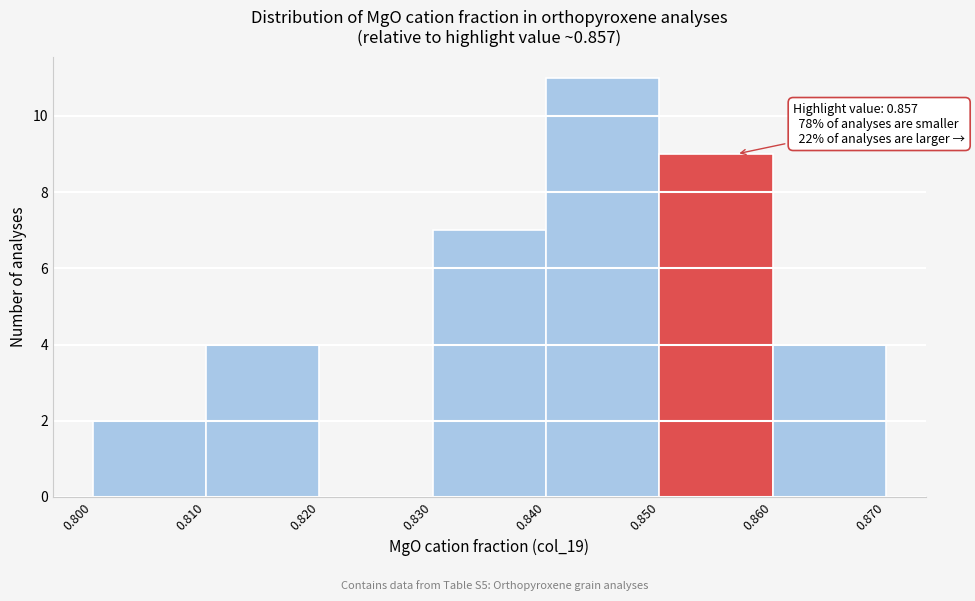

Over which range of the x-axis is the bar tallest?

0.840 to 0.850